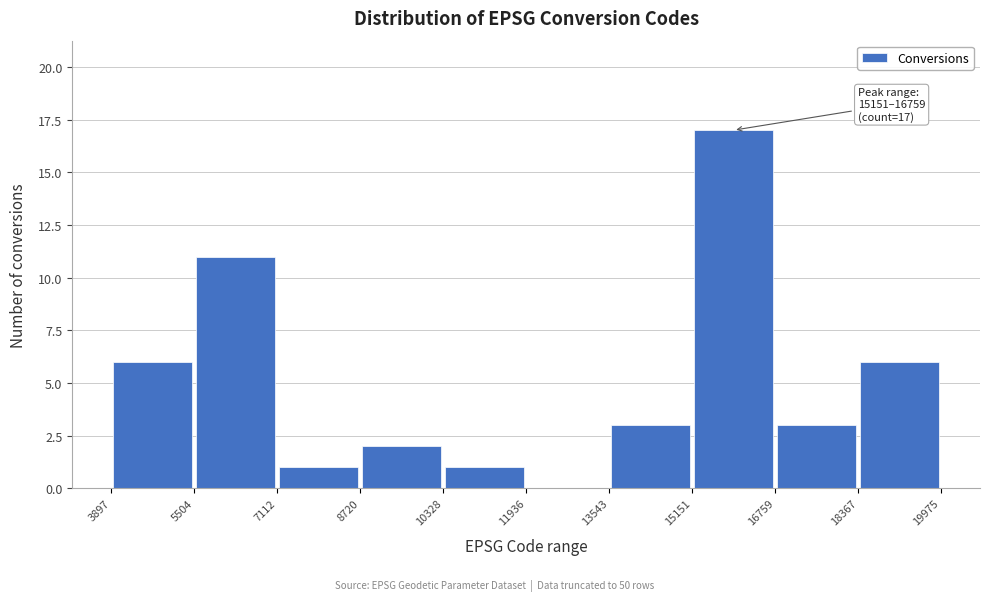

Which range on the x-axis has the tallest bar?

15151 to 16759